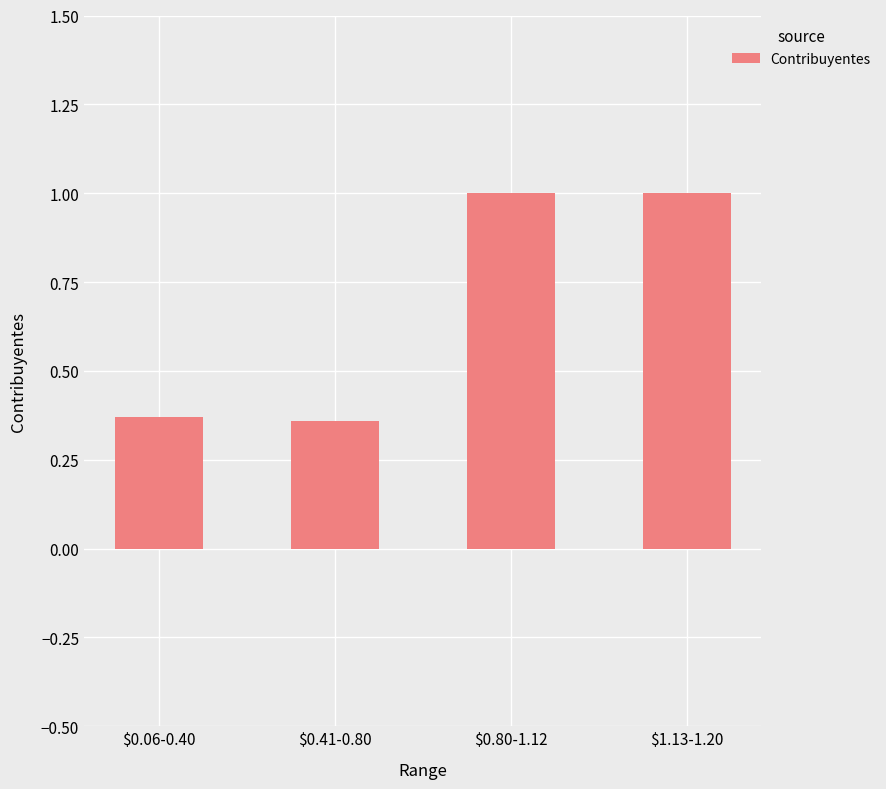

The chart shows a value of 1.6 at $1.13-1.20. True or false?

False